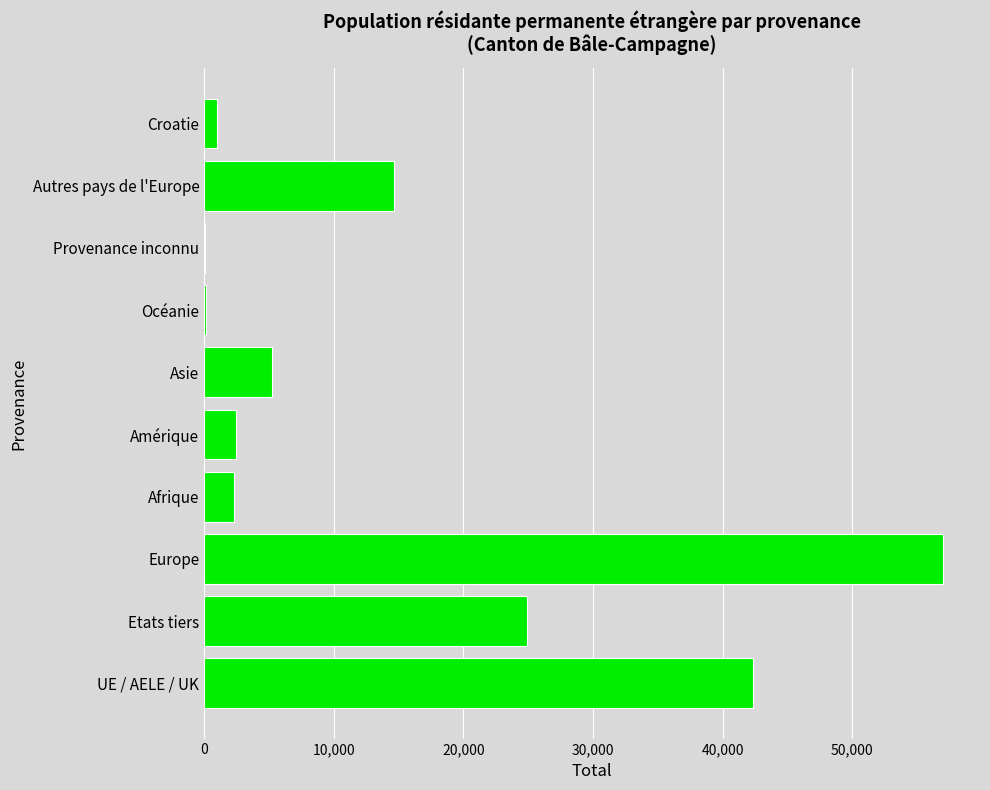

What is the sum of all values?

150113